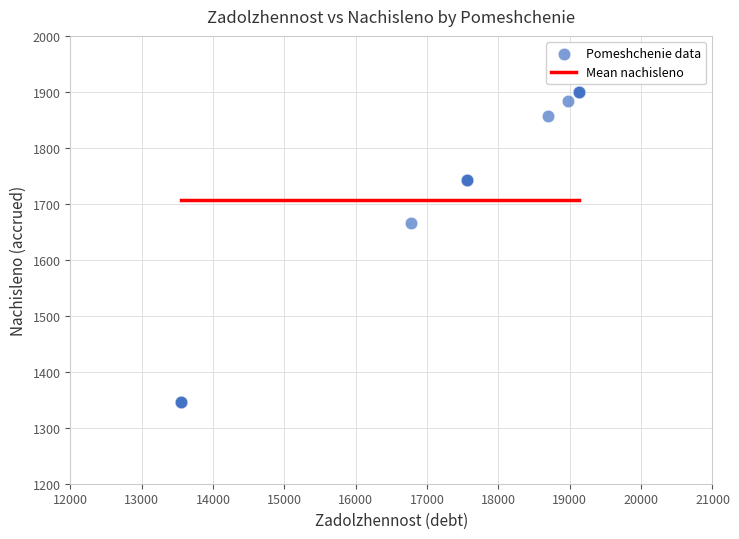

What Y value in the scatter plot is closest to 1622?

1665.3